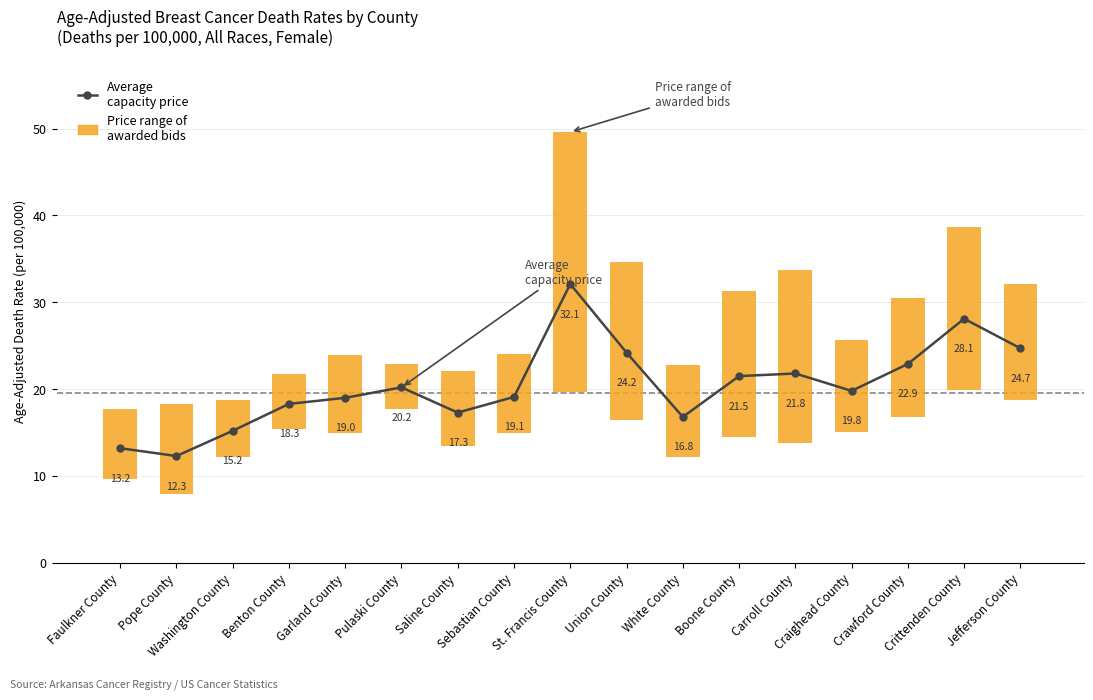

At how many categories does at least one series exceed 20?

14